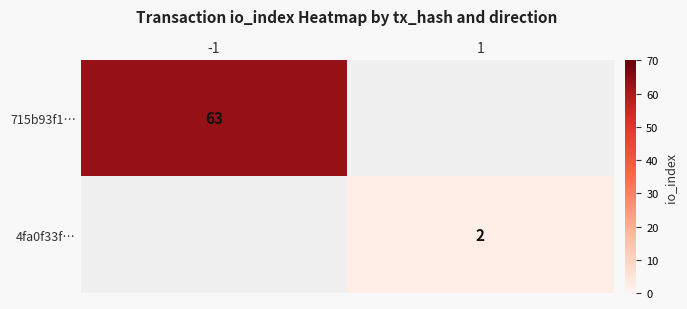

Which label corresponds to the largest value in the chart?

-1